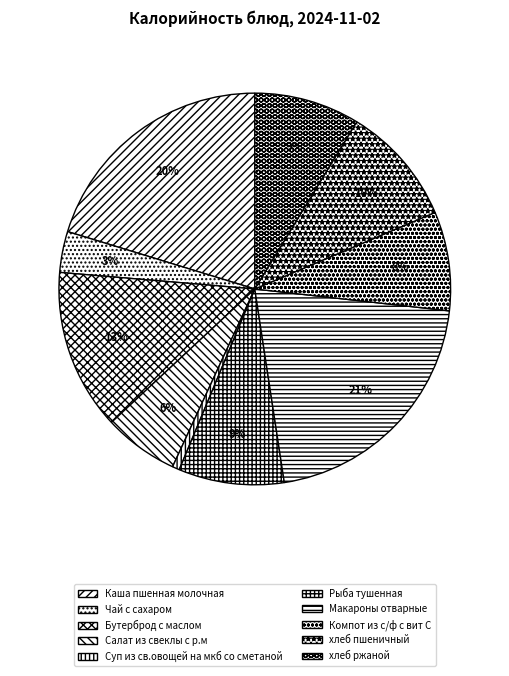

What is the ratio of the value at Суп из св.овощей на мкб со сметаной to the value at Рыба тушенная?

0.1